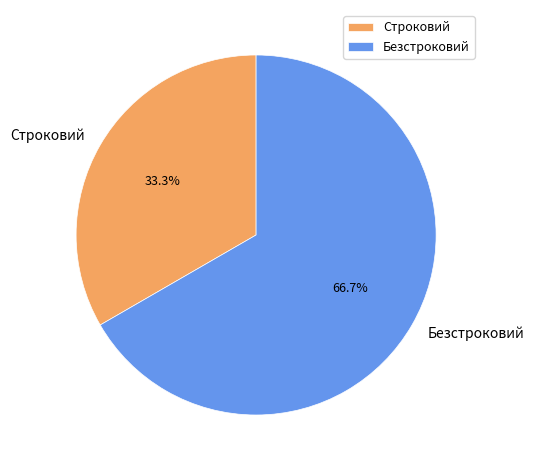

Which slice is the largest?

Безстроковий